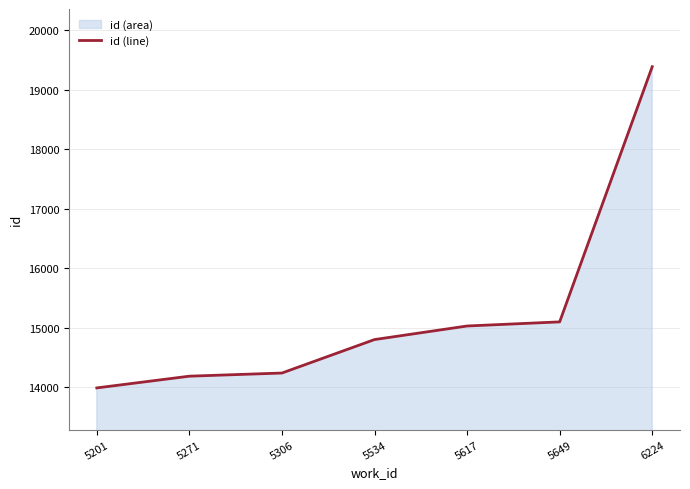

What is the value of the 3rd point from the left?

14241